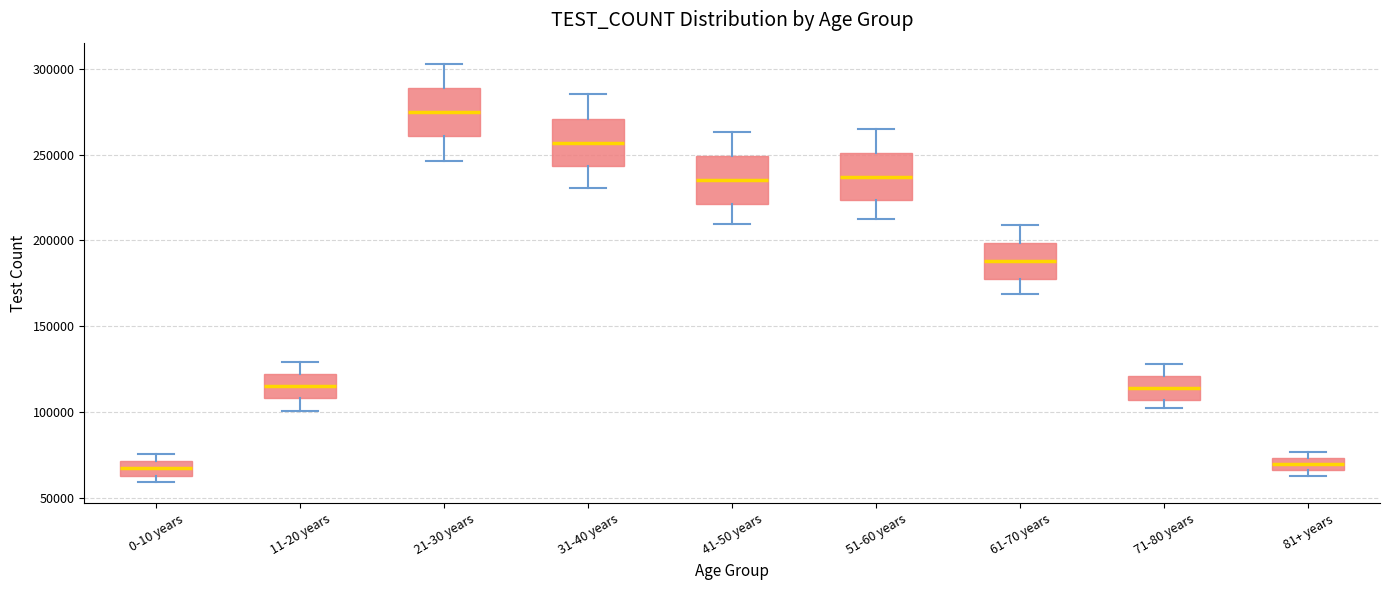

Which box's median line is the highest?

21-30 years